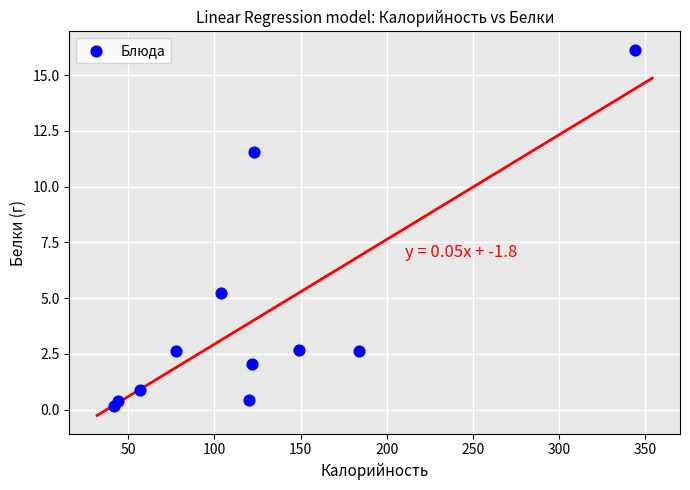

What Y value in the scatter plot is closest to 8?

5.2